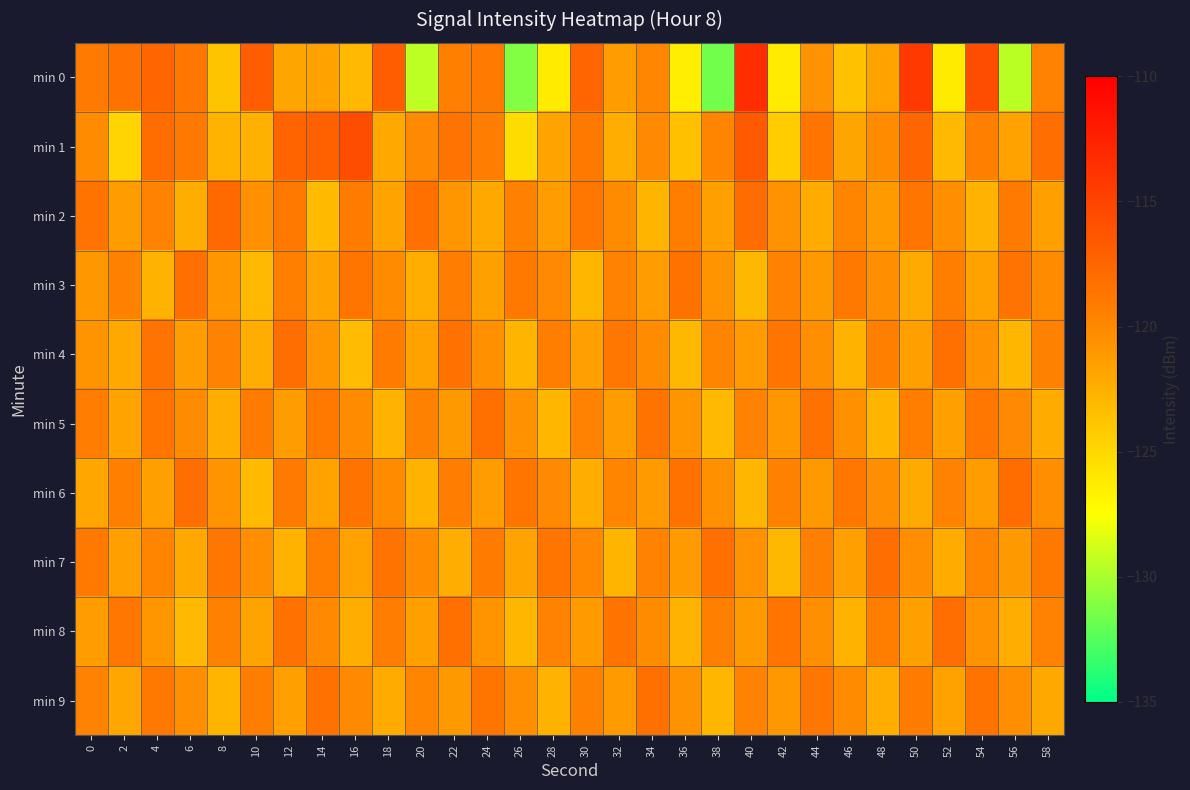

What is the minimum value shown in the chart?

-131.7